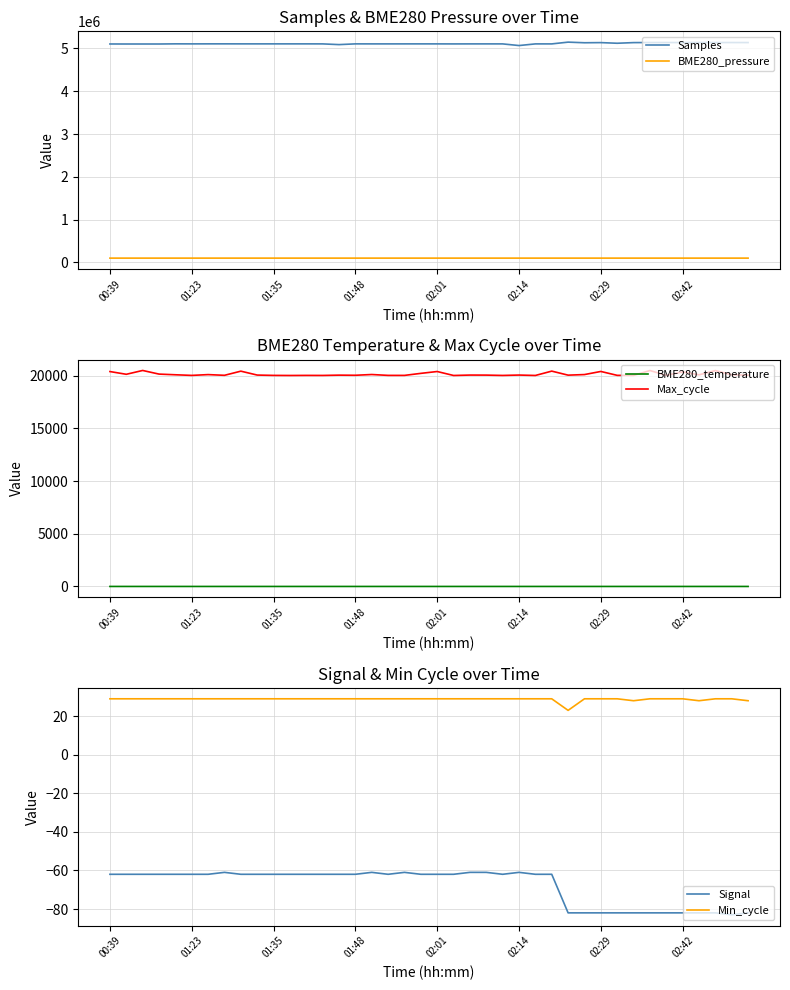

What is the smallest value displayed?

-83.0